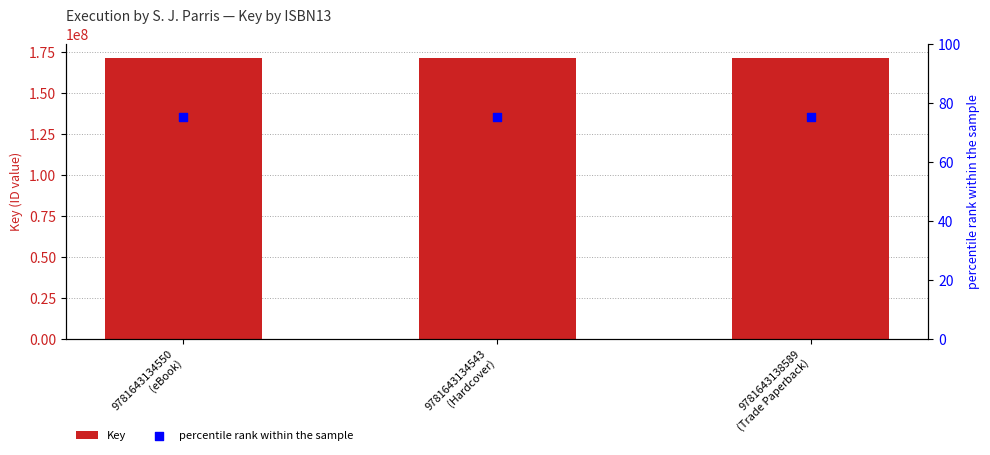

What are all the series names shown in the legend?

Key, percentile rank within the sample